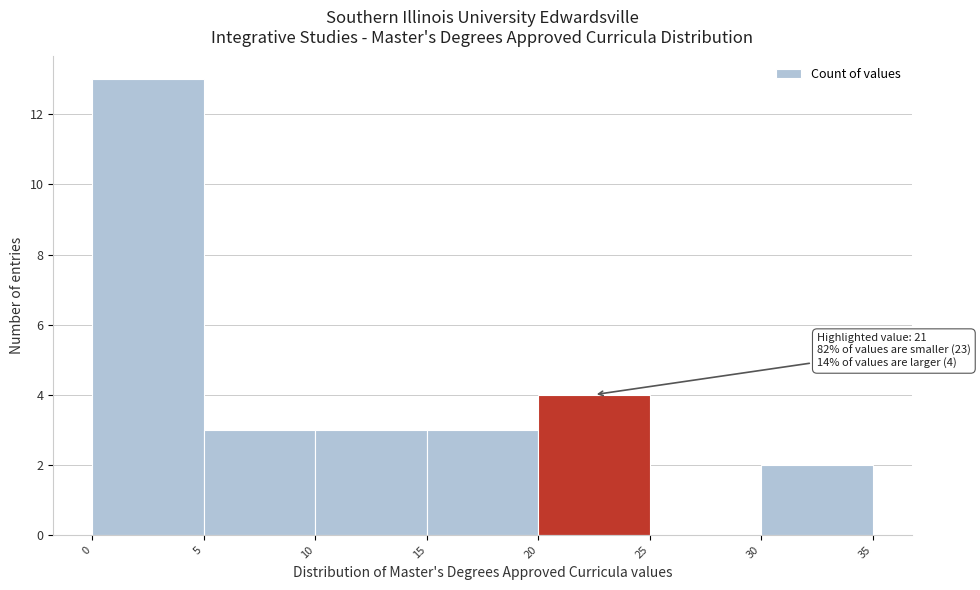

Over which range of the x-axis is the bar tallest?

0 to 5